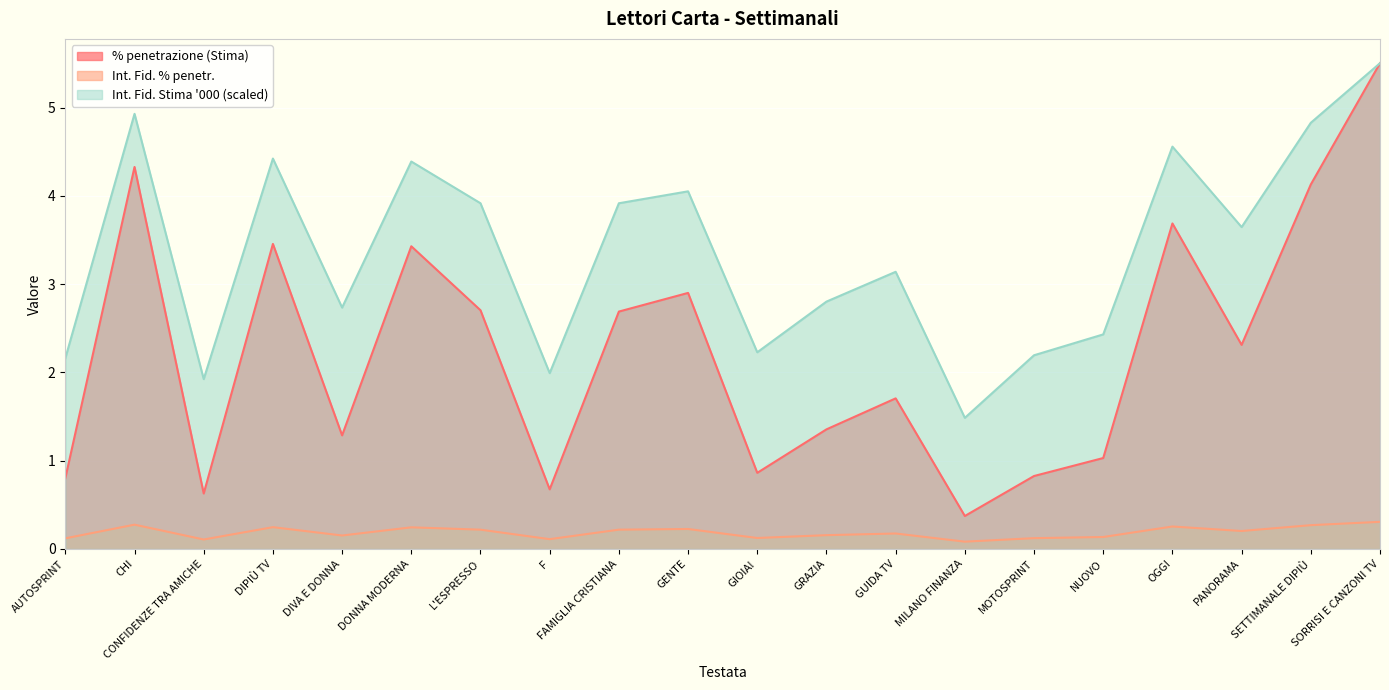

Reading left to right, transcribe all the data shown in this chart.

% penetrazione (Stima): 0.8	4.3	0.6	3.5	1.3	3.4	2.7	0.7	2.7	2.9	0.9	1.4	1.7	0.4	0.8	1.0	3.7	2.3	4.1	5.5
Int. Fid. % penetr.: 0.1	0.3	0.1	0.2	0.2	0.2	0.2	0.1	0.2	0.2	0.1	0.2	0.2	0.1	0.1	0.1	0.3	0.2	0.3	0.3
Int. Fid. Stima '000: 2.2	4.9	1.9	4.4	2.7	4.4	3.9	2.0	3.9	4.1	2.2	2.8	3.1	1.5	2.2	2.4	4.6	3.6	4.8	5.5